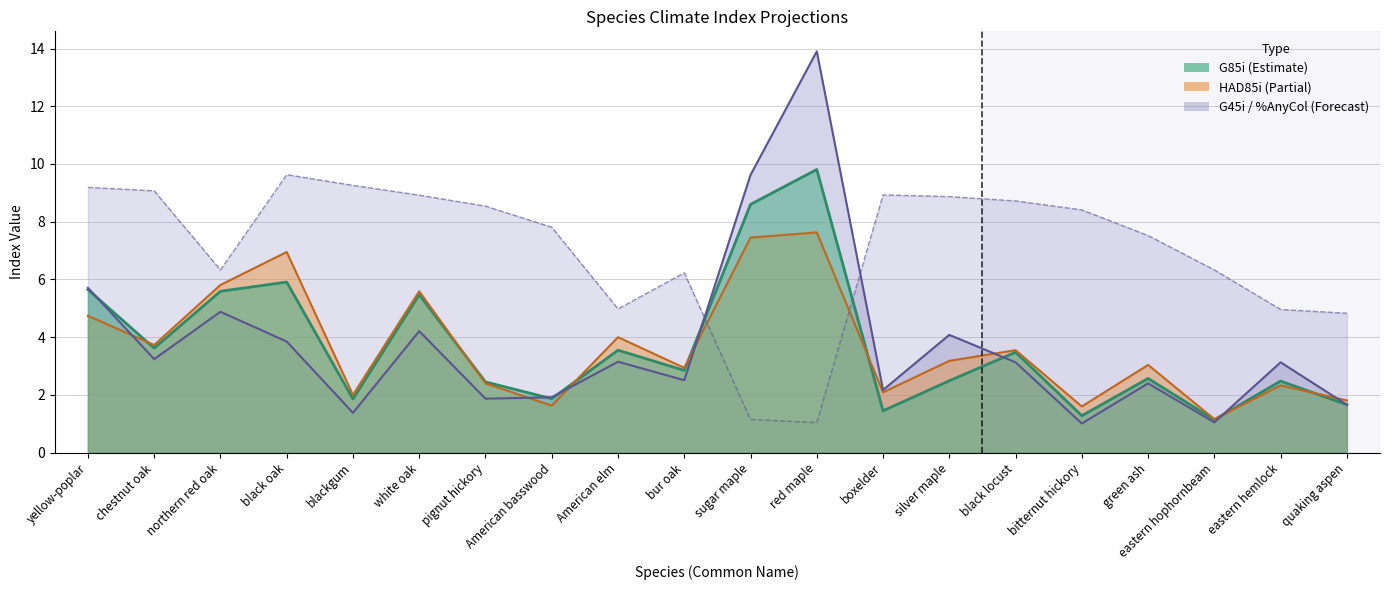

Does the chart have visible grid lines?

Yes